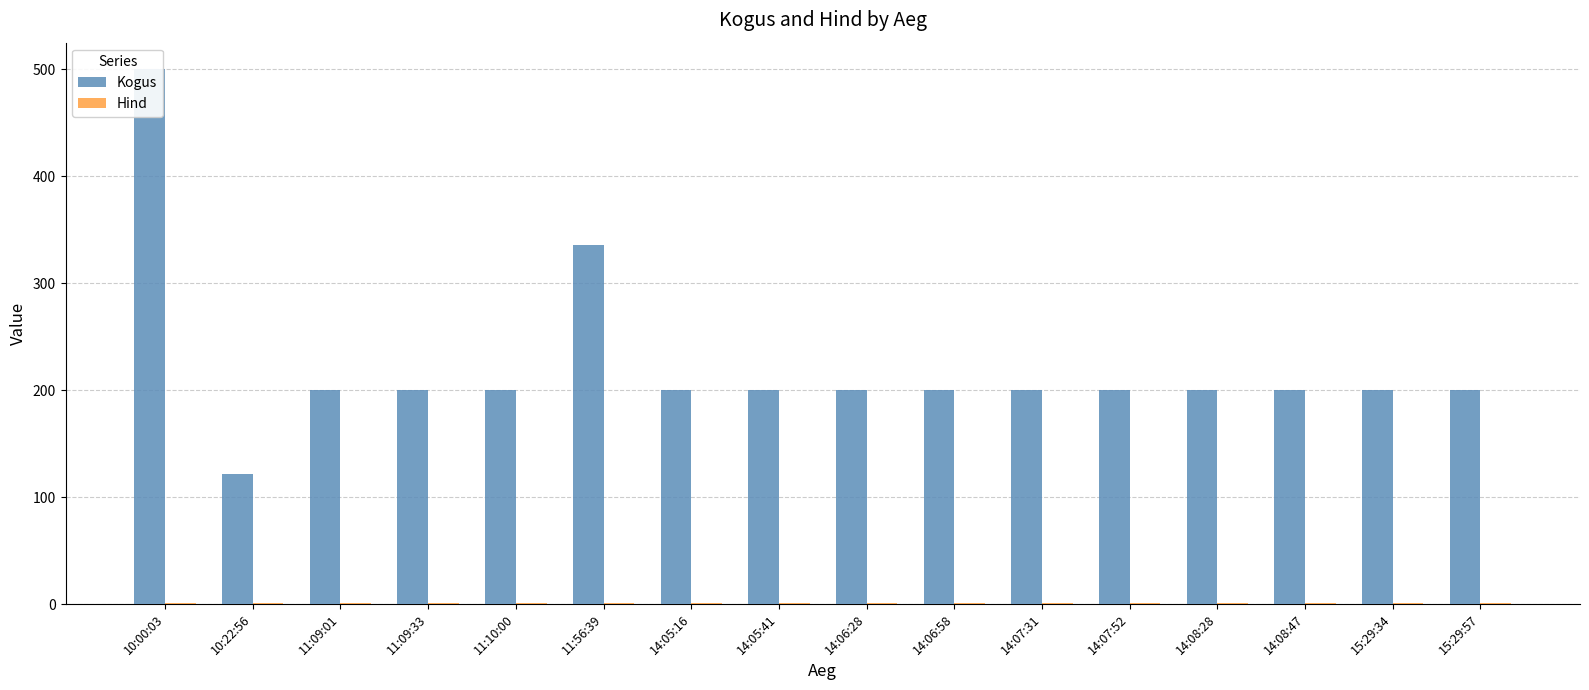

What is the sum of all Kogus values?

3558.0